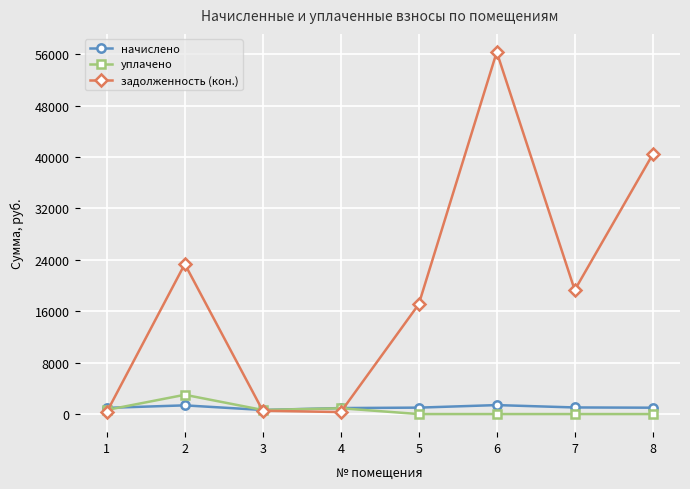

Where is the first local maximum for задолженность (кон.)?

2